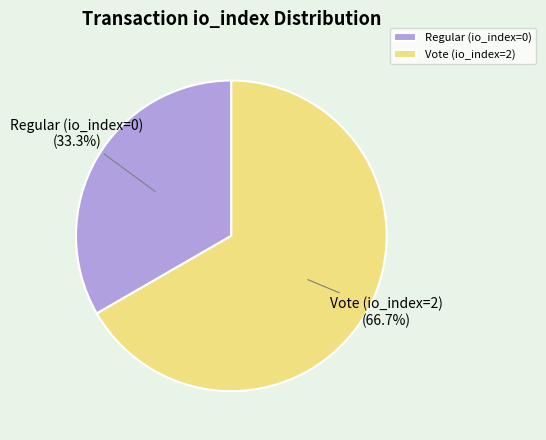

To the nearest percent, what is the difference between the Vote (io_index=2) and Regular (io_index=0) slice percentages?

33%